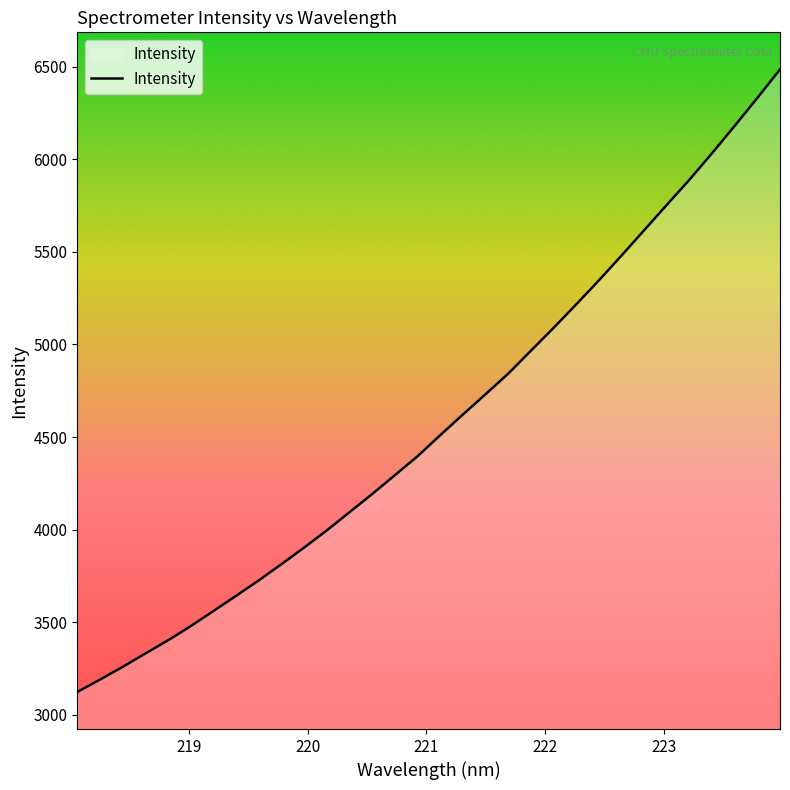

Count the number of values greater than 4509.

16